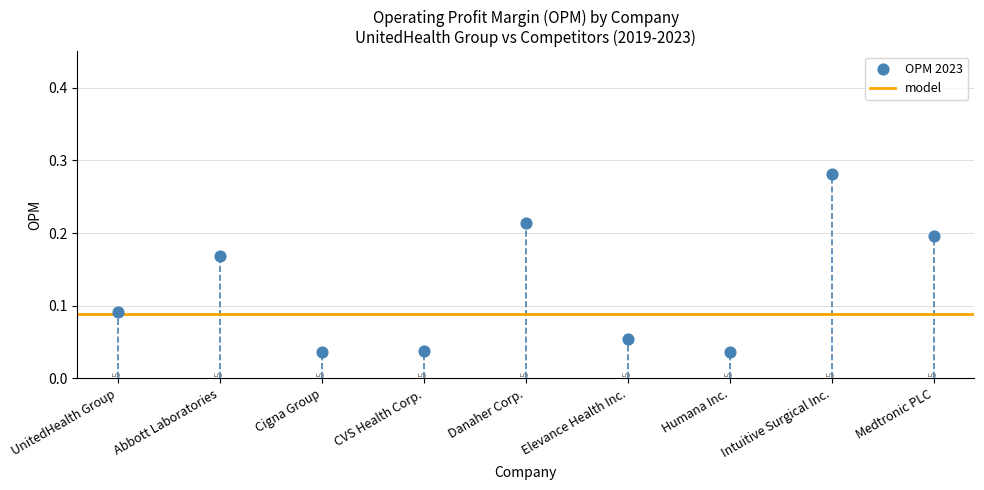

How many data points are displayed?

9